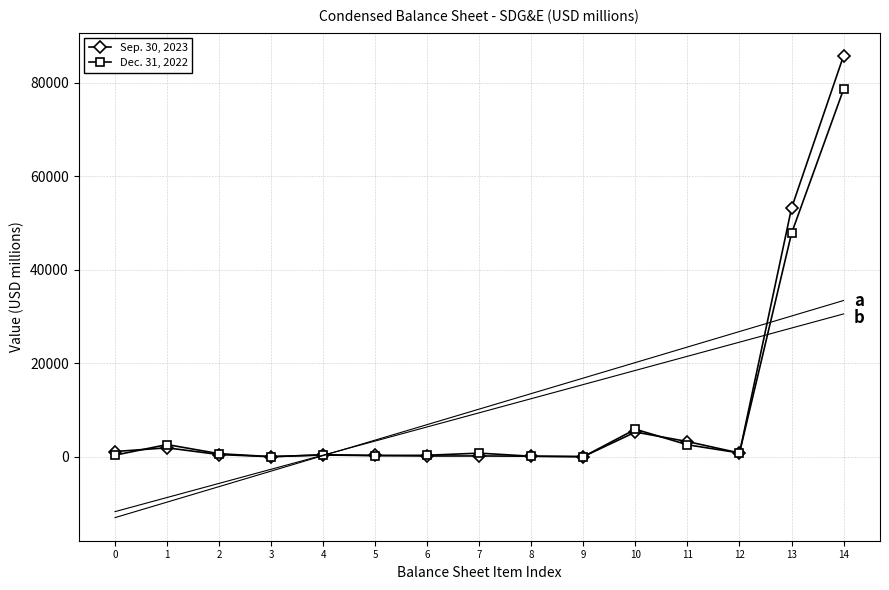

How many interior local peaks does the Dec. 31, 2022 series have?

4